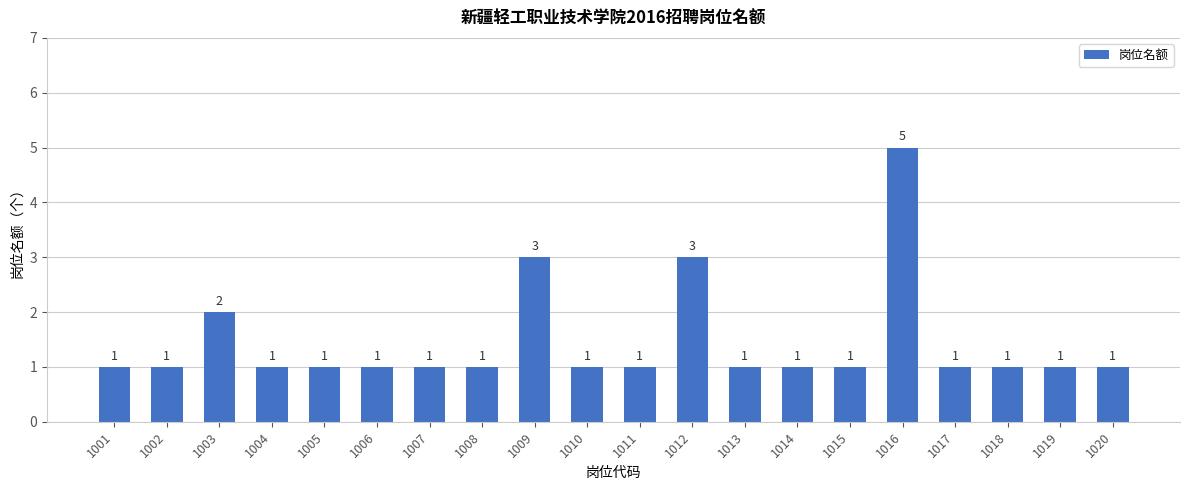

What is the ratio of the value at 1014 to the value at 1015?

1.0